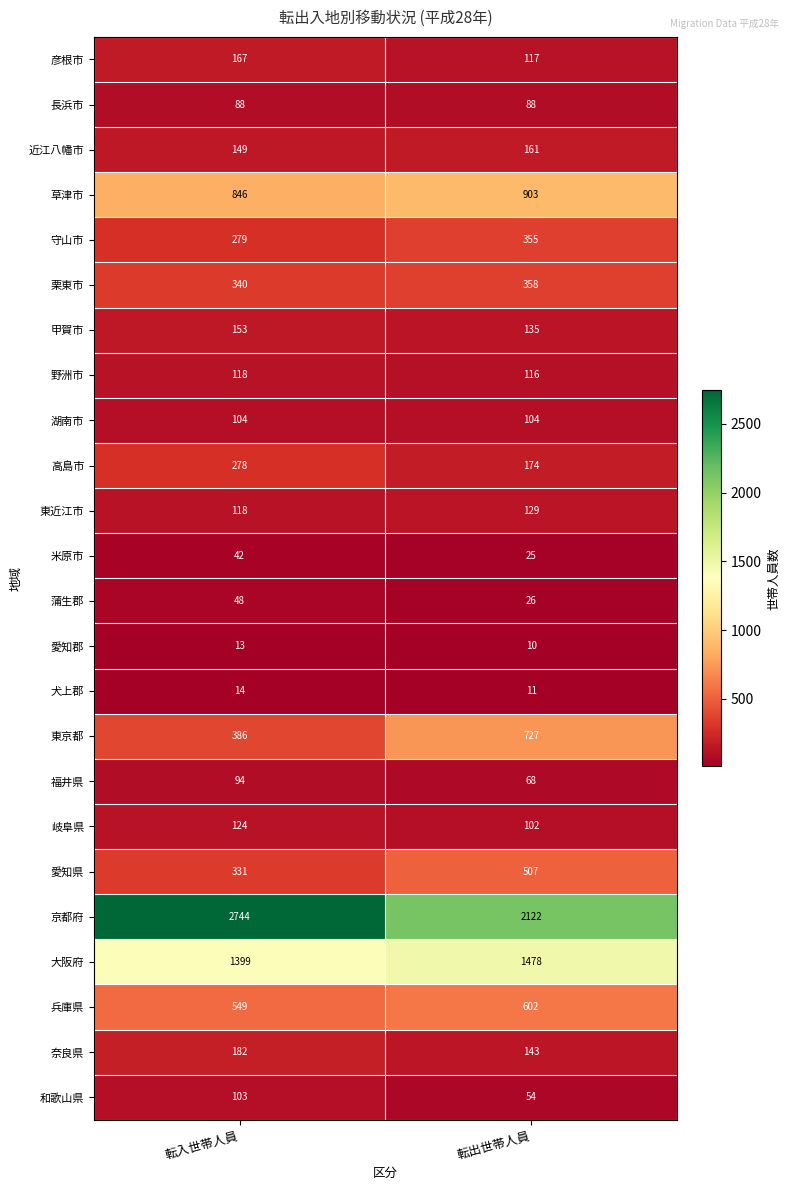

What is the greatest value displayed?

2744